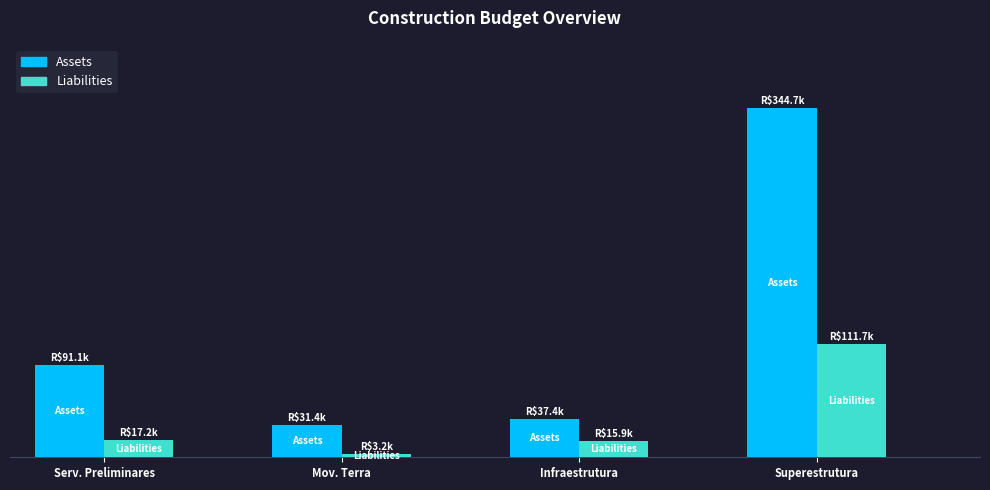

Is it true that Assets equals 11316.1 at INFRAESTRUTURA?

False